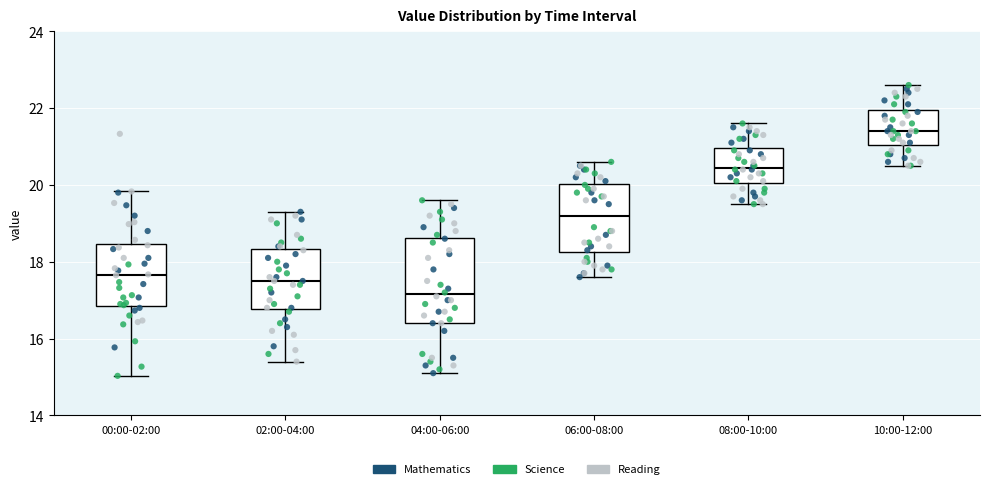

Where is the lower edge of the box for 08:00-10:00 on the y-axis? The values are not printed on the chart, so give them approximately, as read against the axis.

20.0